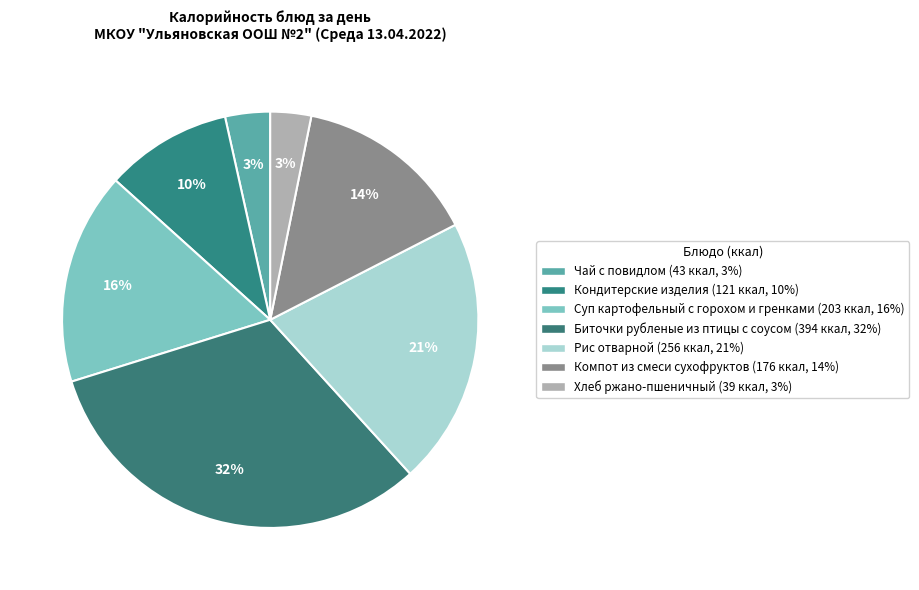

Count the number of slices in the pie.

7